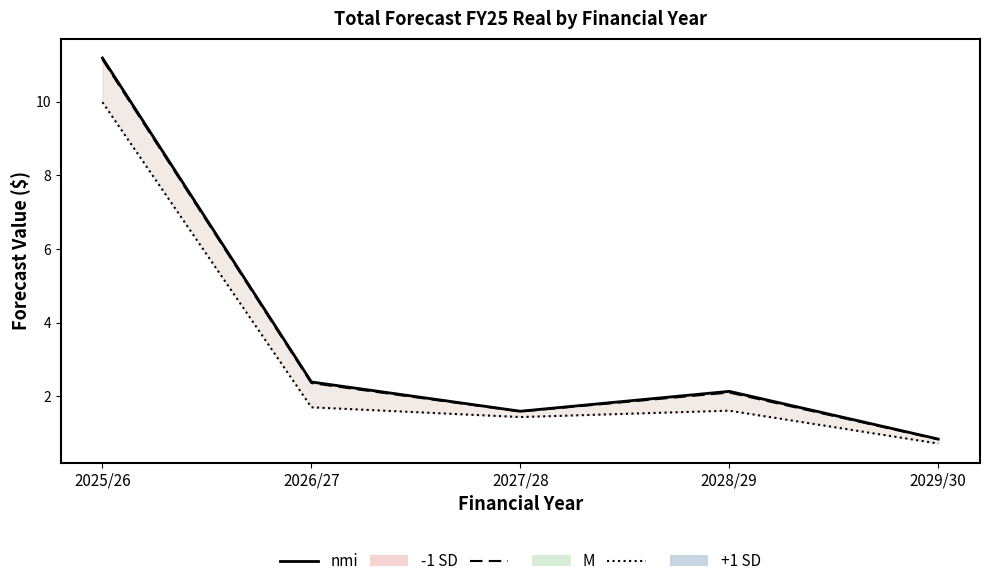

Is it true that the value at 2028/29 is 2.1?

True